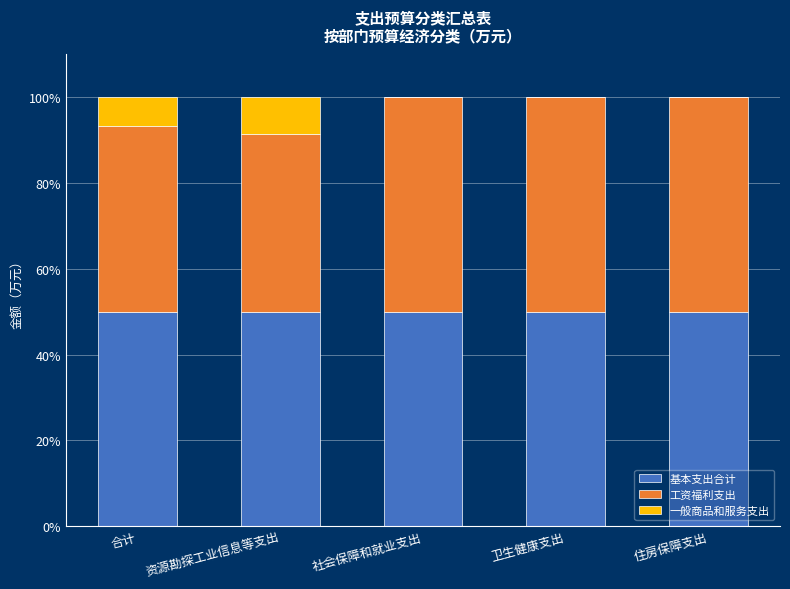

Reading left to right, transcribe the values for 基本支出合计.

合计=50.0	资源勘探工业信息等支出=50.0	社会保障和就业支出=50.0	卫生健康支出=50.0	住房保障支出=50.0